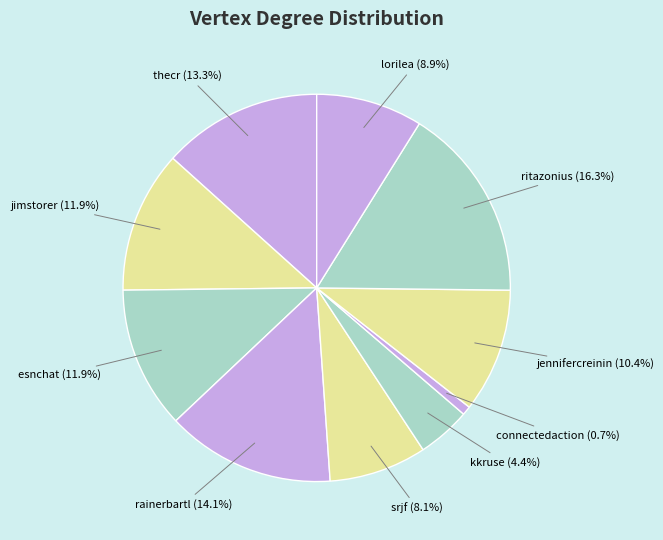

Which slice is the largest?

ritazonius